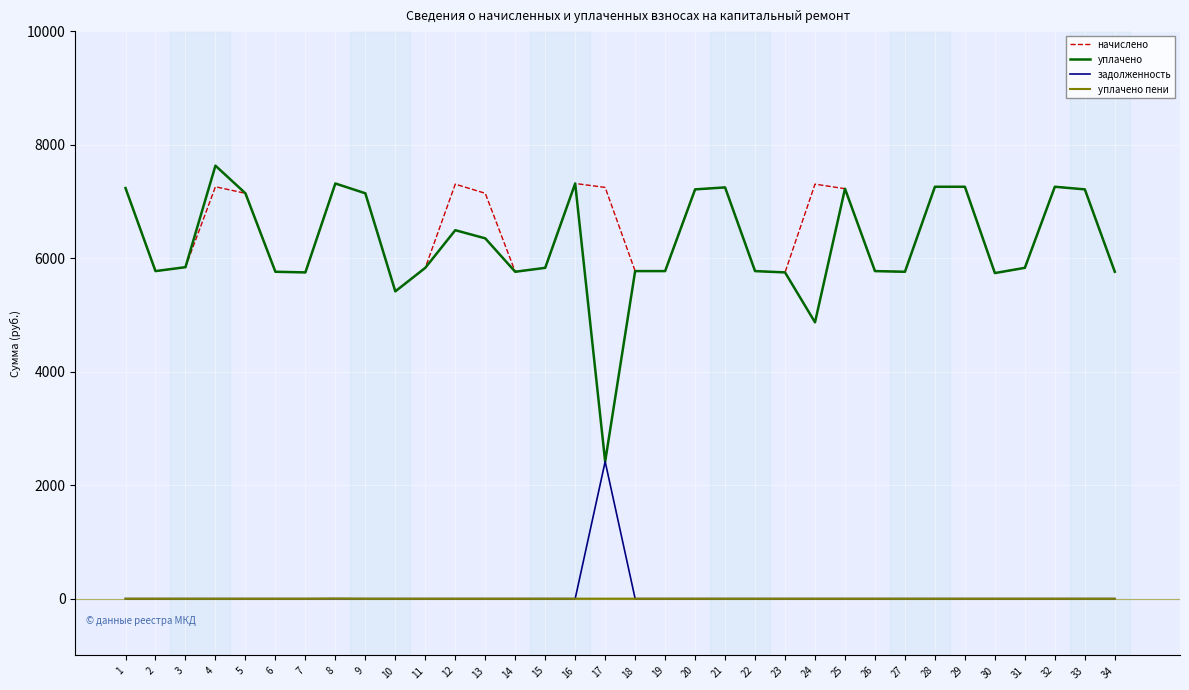

What is the difference between the maximum and second lowest values in the уплачено series?

2760.2